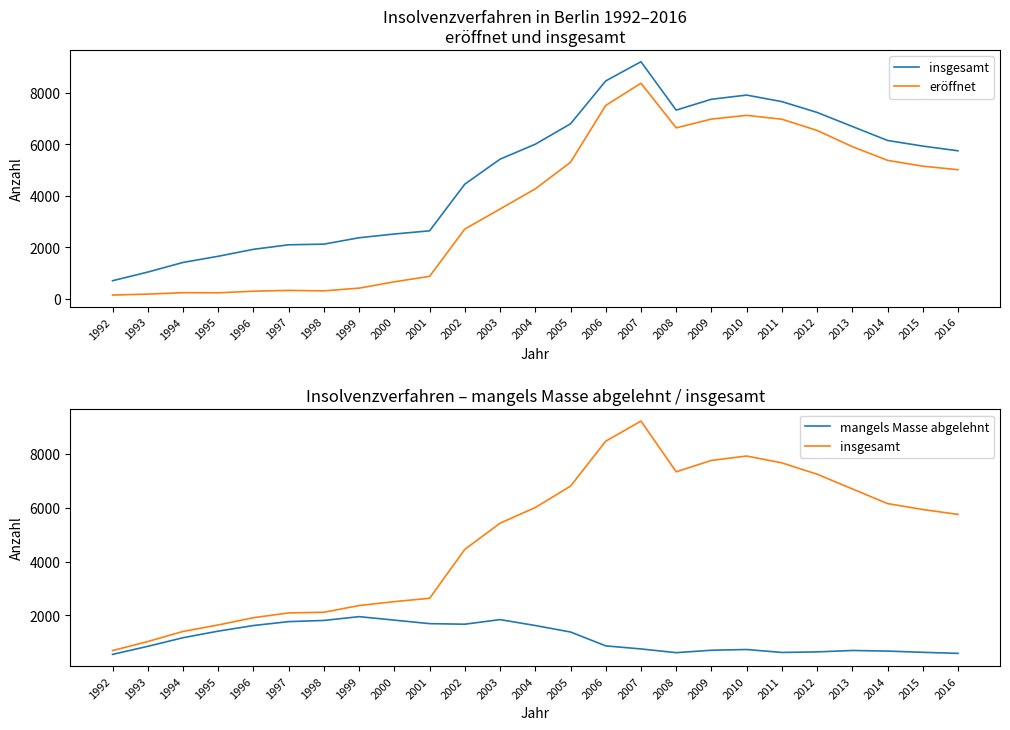

At how many categories does at least one series exceed 5497?

13